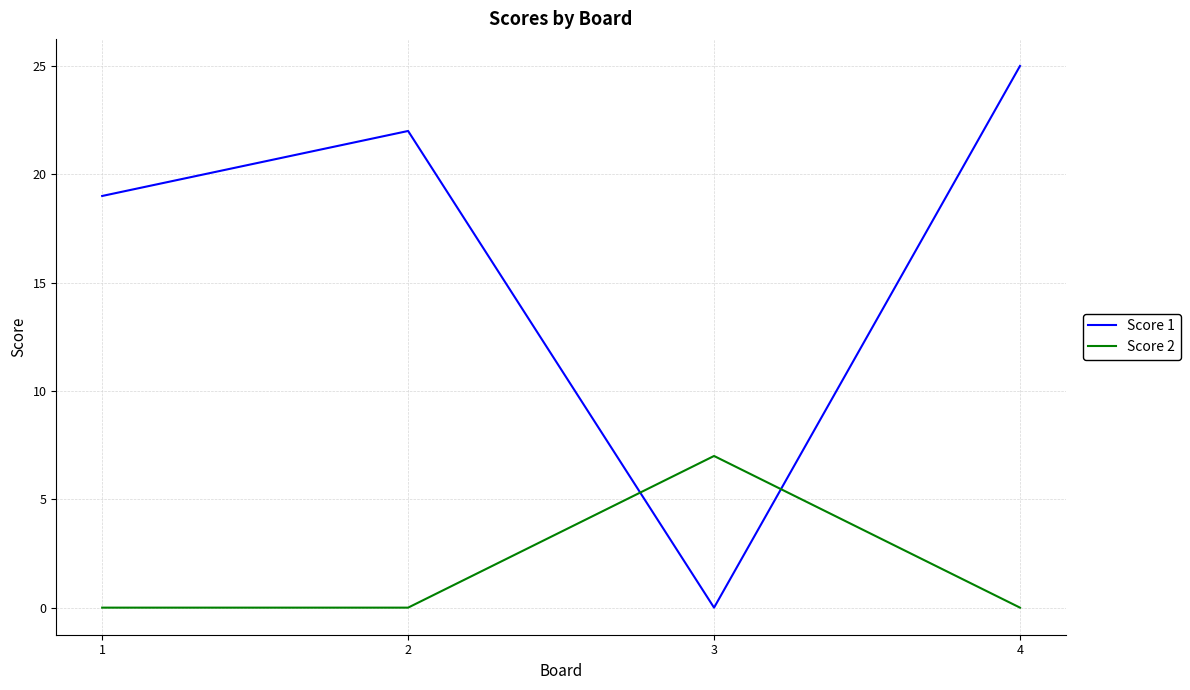

Which series has the largest range (max minus min)?

Score 1